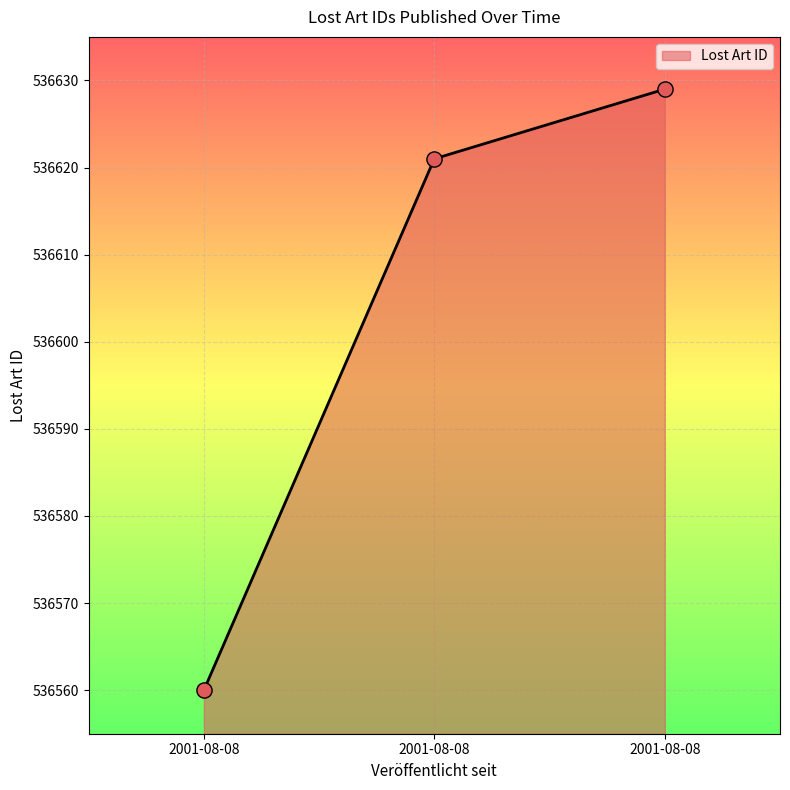

Between 2001-08-08 and 2001-08-08, which is larger?

2001-08-08